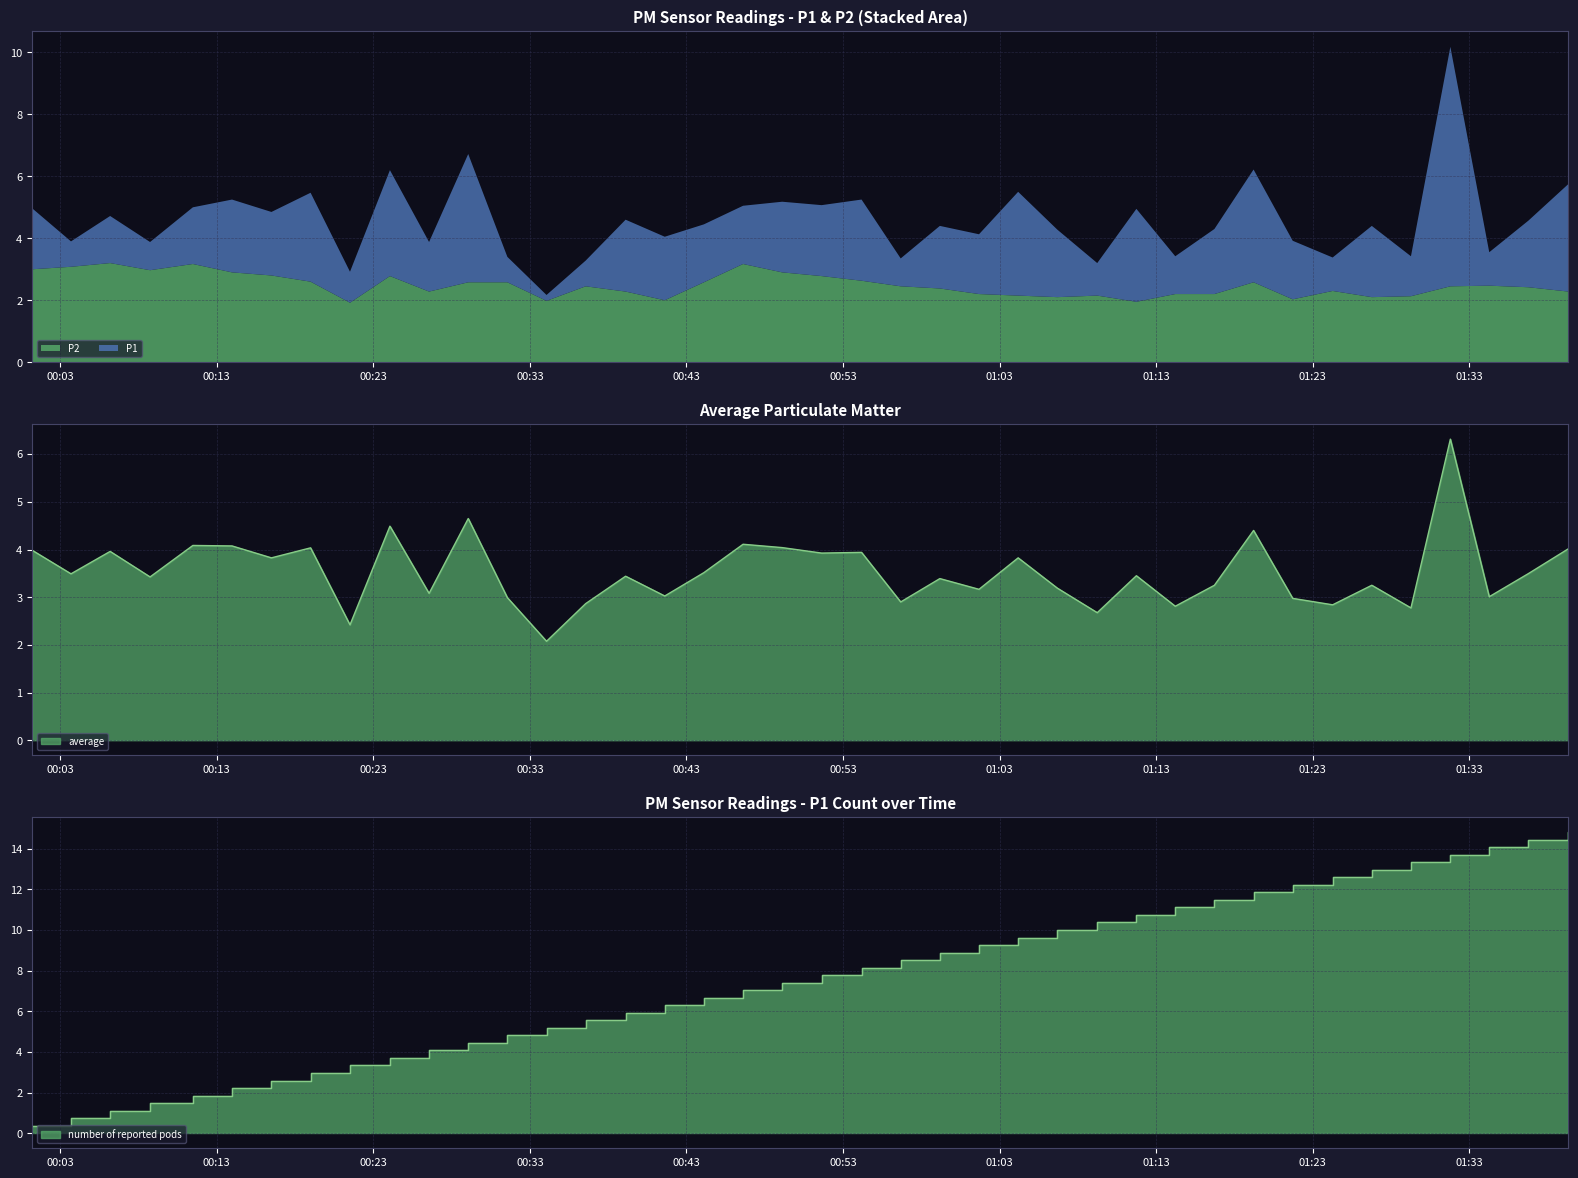

At which category is the sum across all series the highest?

2023-12-28T01:31:47